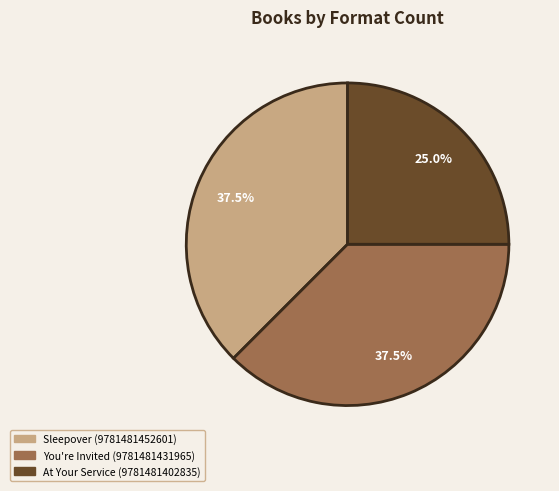

Count the number of slices in the pie.

3